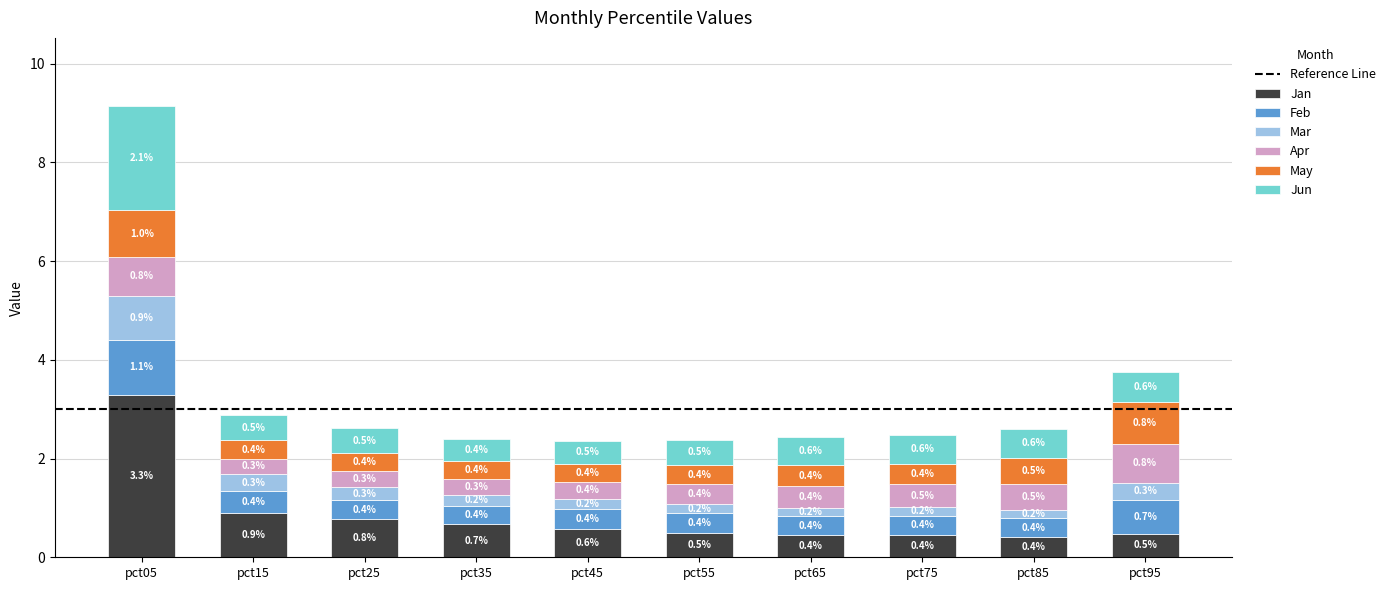

Reading right to left, list the values for the Jan series.

0.5	0.4	0.4	0.4	0.5	0.6	0.7	0.8	0.9	3.3